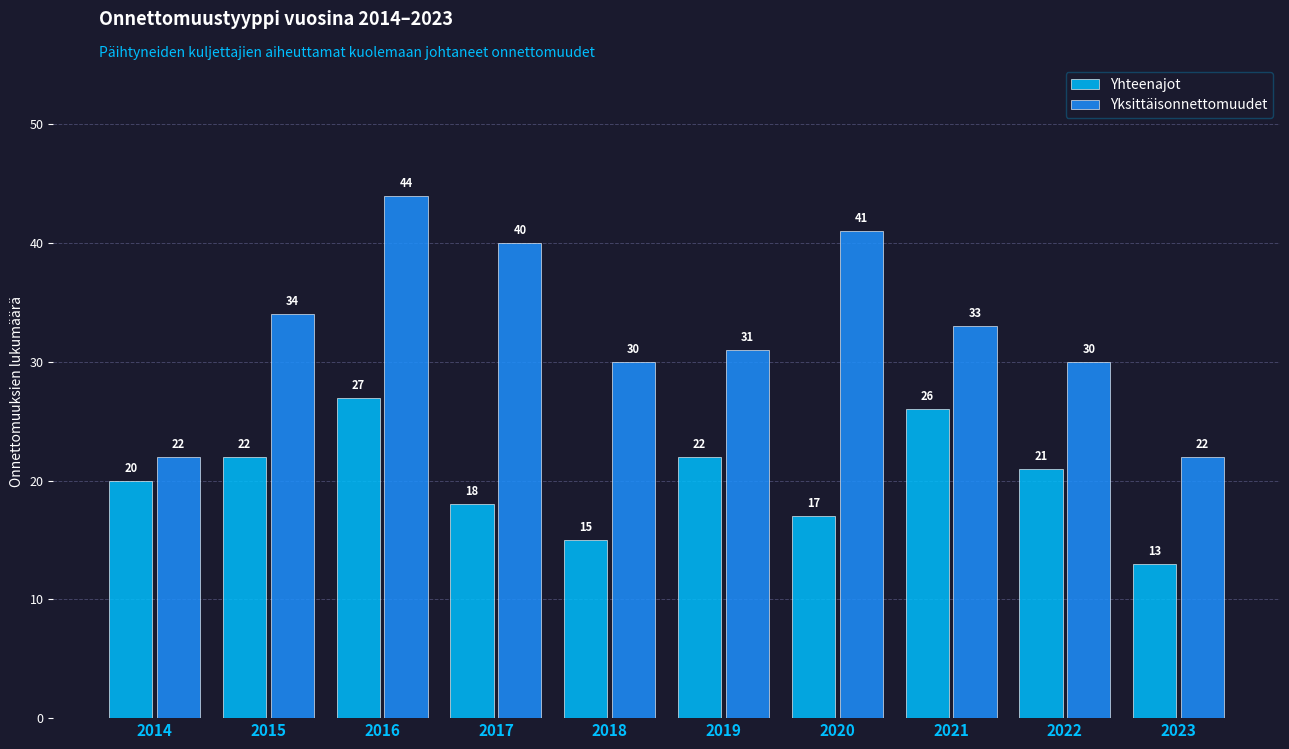

What are all the series names shown in the legend?

Yhteenajot, Yksittäisonnettomuudet